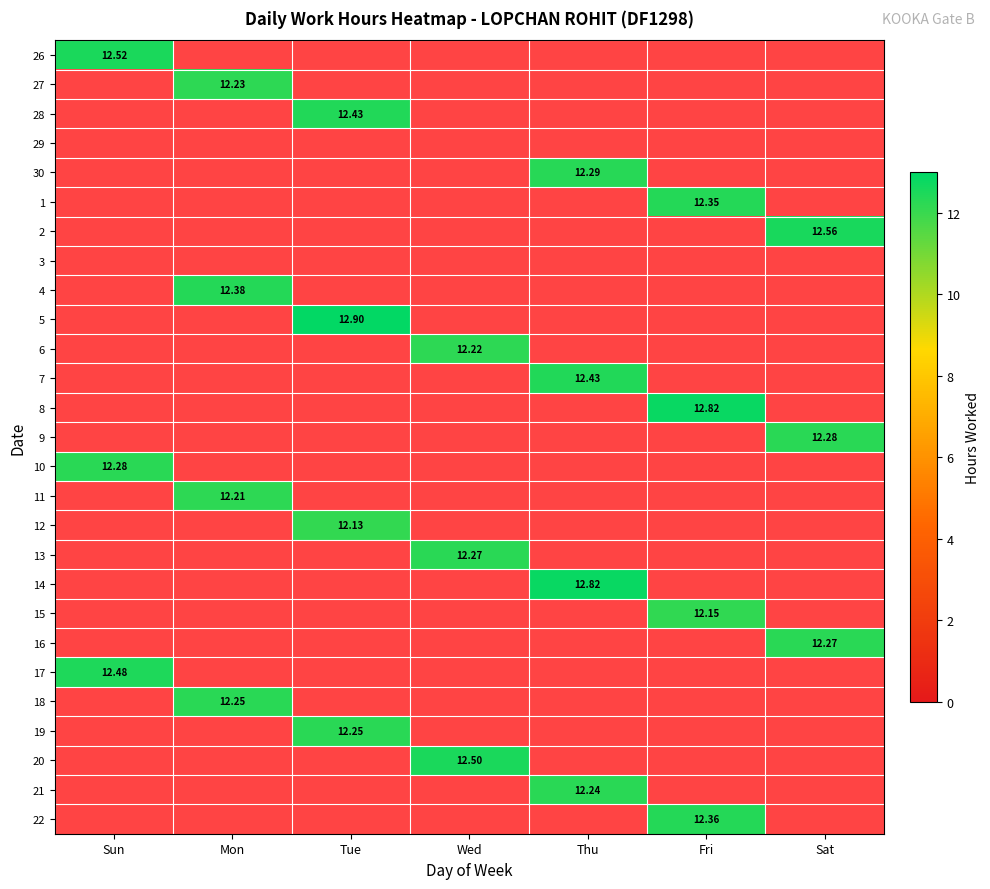

What is the spread (max minus min) of values at Sun?

0.2